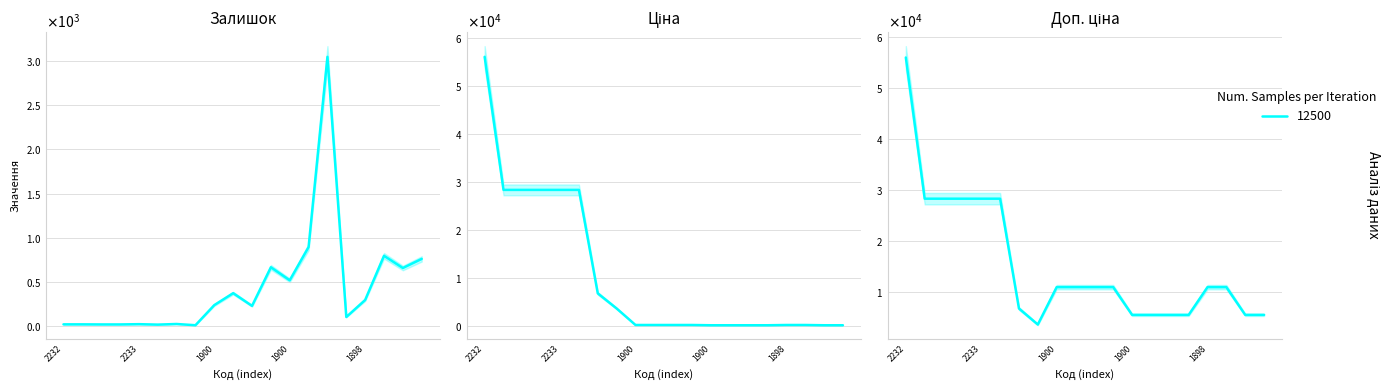

Rank the series by their average value, from lowest to highest.

Залишок, Ціна, Доп. ціна